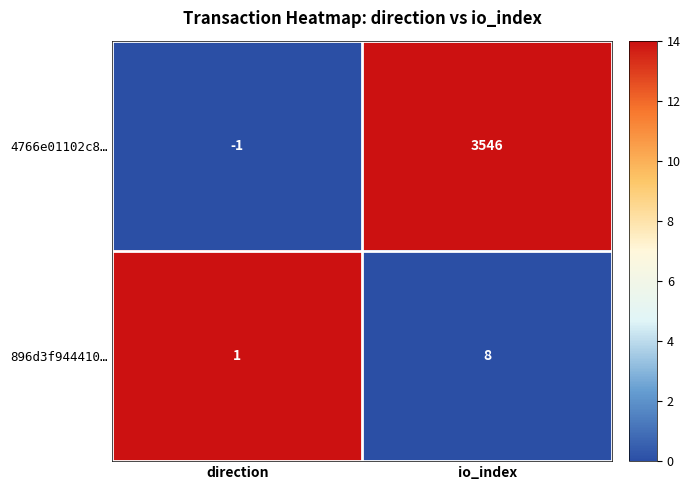

Which series has the largest total across all categories?

4766e01102c8…